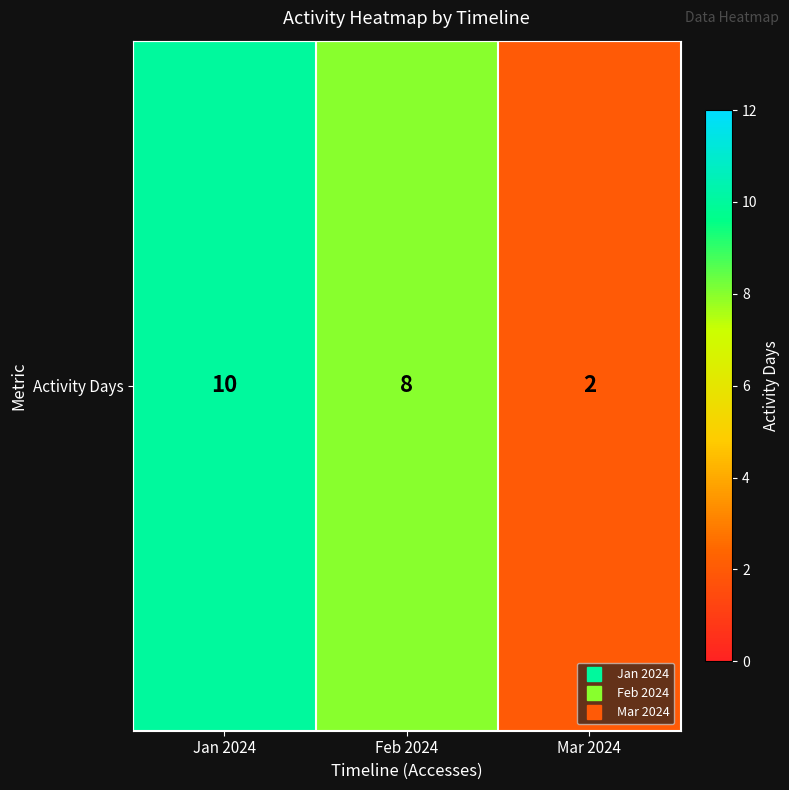

What is the difference between the maximum and second lowest values?

2